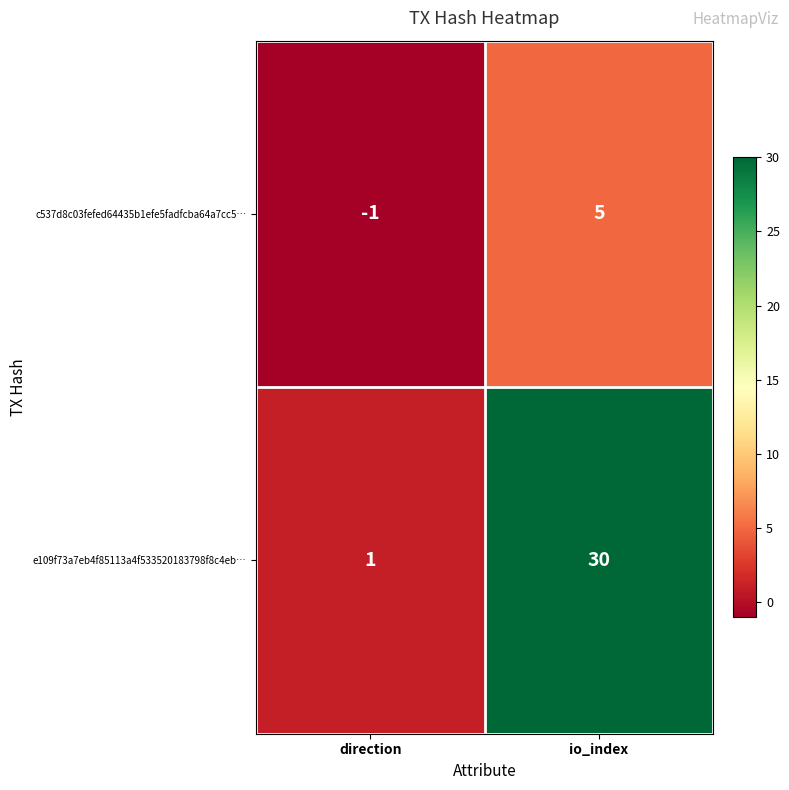

Which series has the widest spread of values?

e109f73a7eb4f85113a4f533520183798f8c4eb…